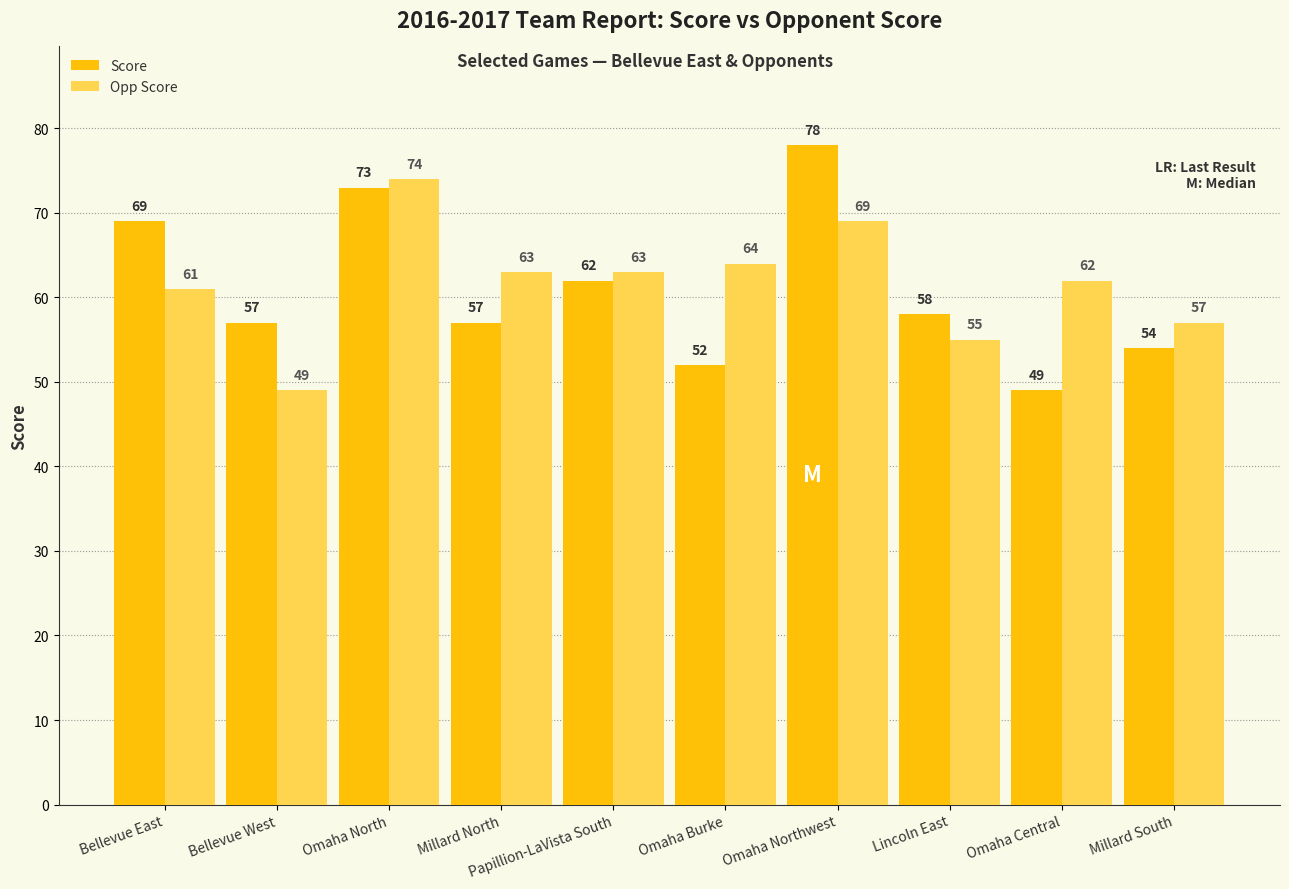

What is the spread (max minus min) of values at Omaha Burke?

12